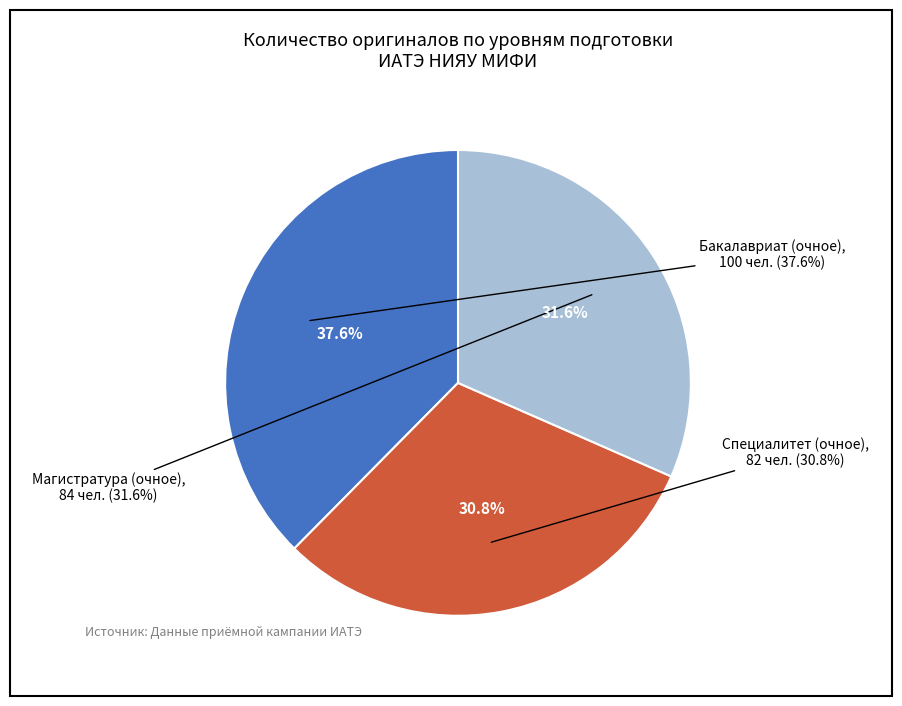

To the nearest percent, what is the difference between the Магистратура (очное) and Специалитет (очное) slice percentages?

1%